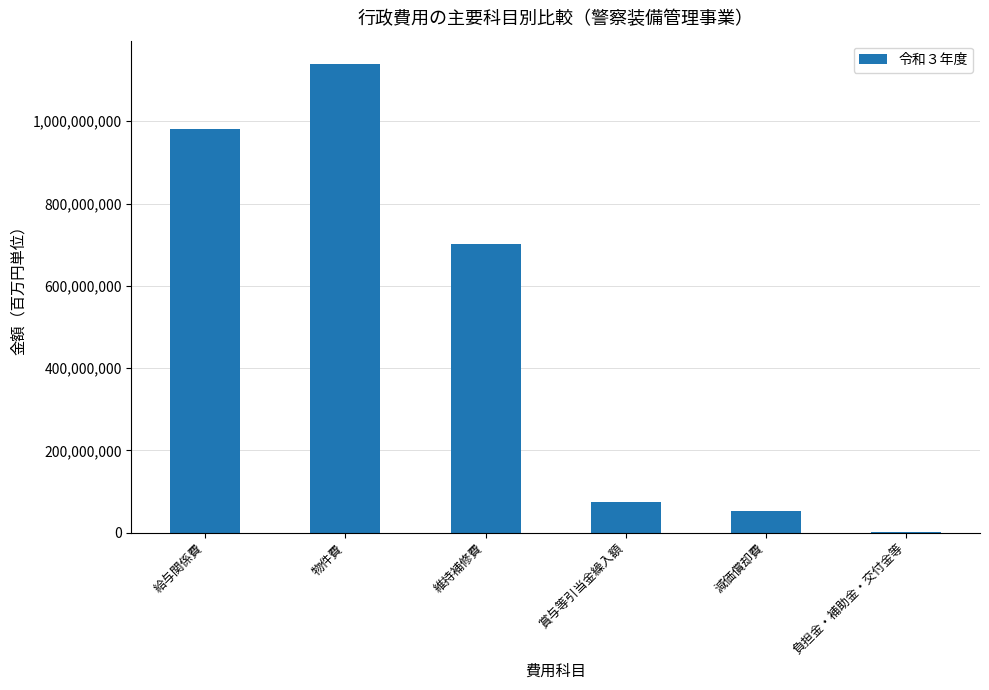

How many series are shown in this chart?

1